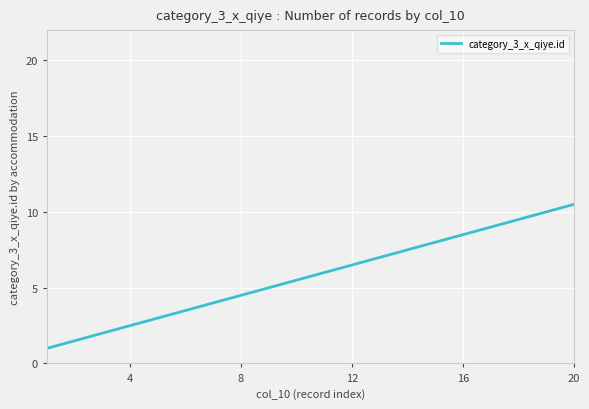

What is the minimum value shown in the chart?

1.0